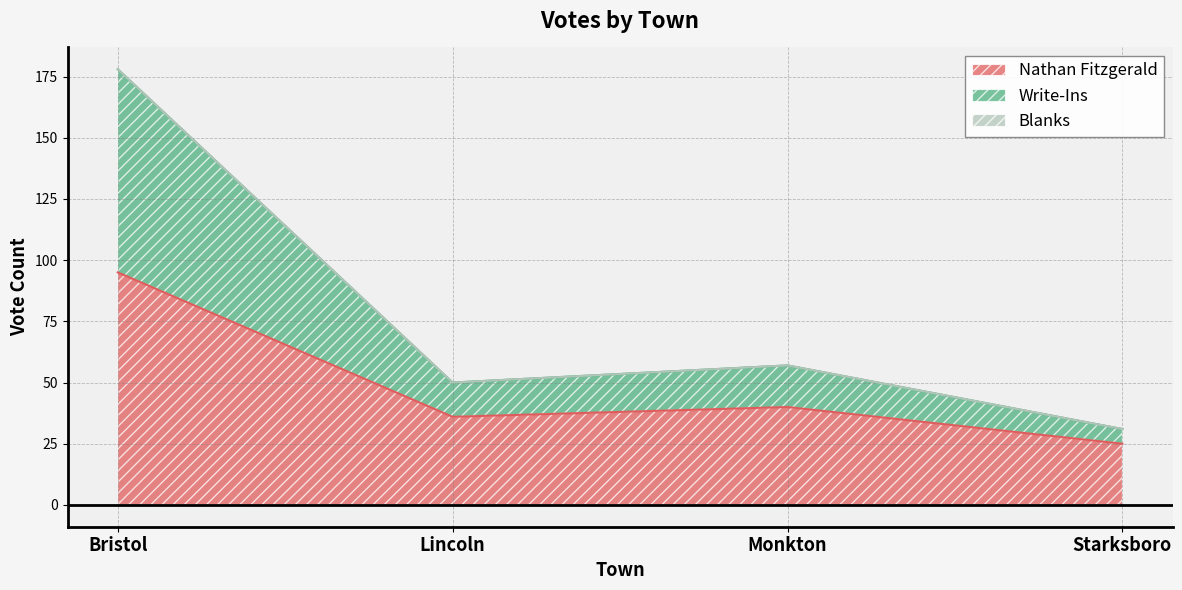

What is the label of the 1st point from the right?

Starksboro